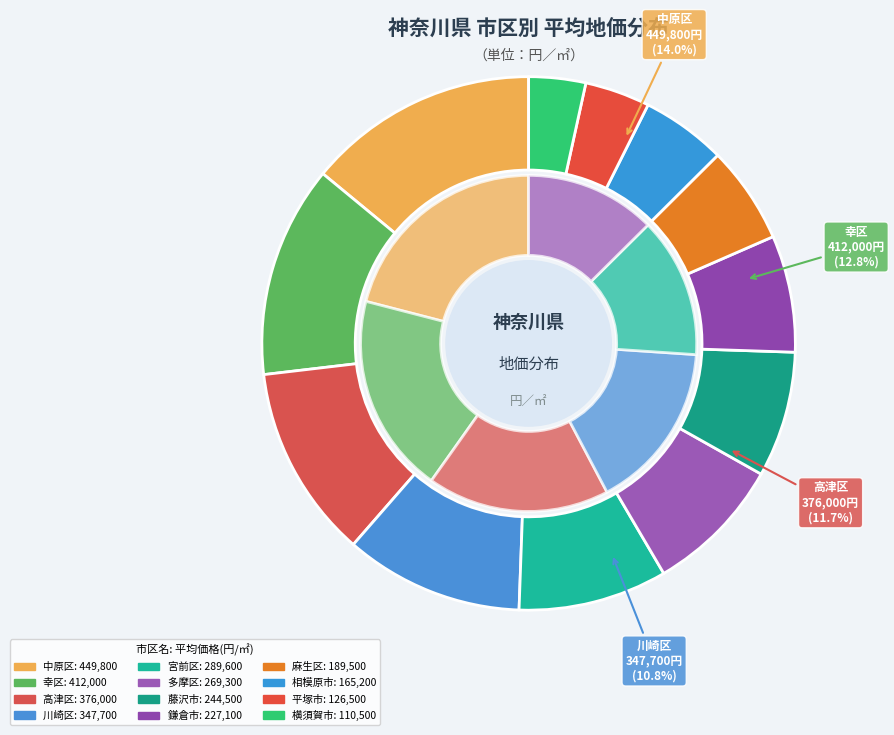

Does 宮前区 represent more than half of the total?

No